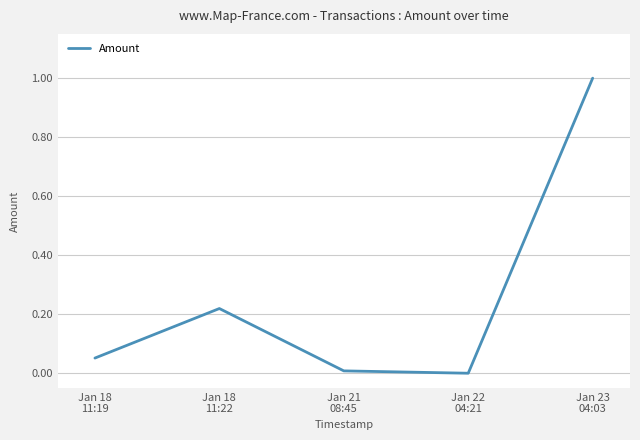

What is the maximum value shown in the chart?

1.0